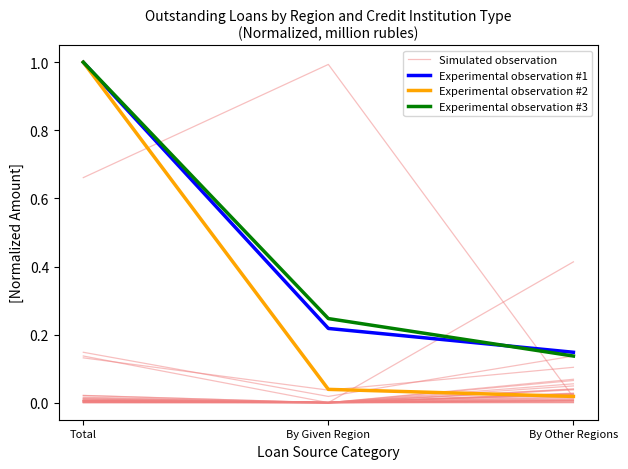

What is the difference between the highest and lowest values at By Given Region?

0.2